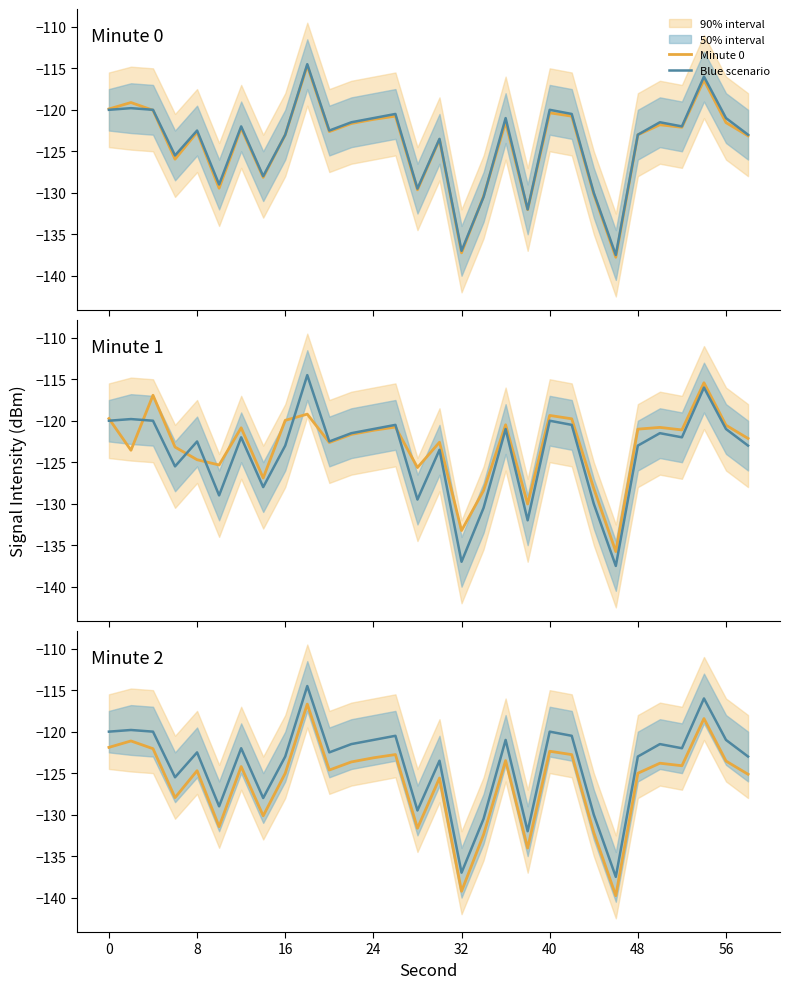

List the series in order of their peak value, highest first.

Blue scenario, Minute 0, Minute 1, Minute 2